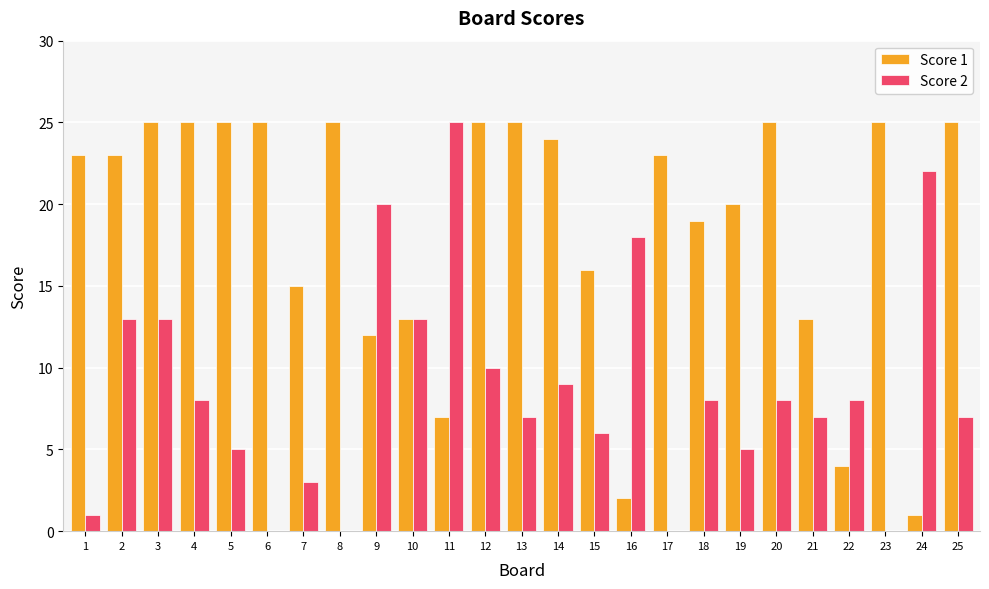

At which category is the sum across all series the highest?

3